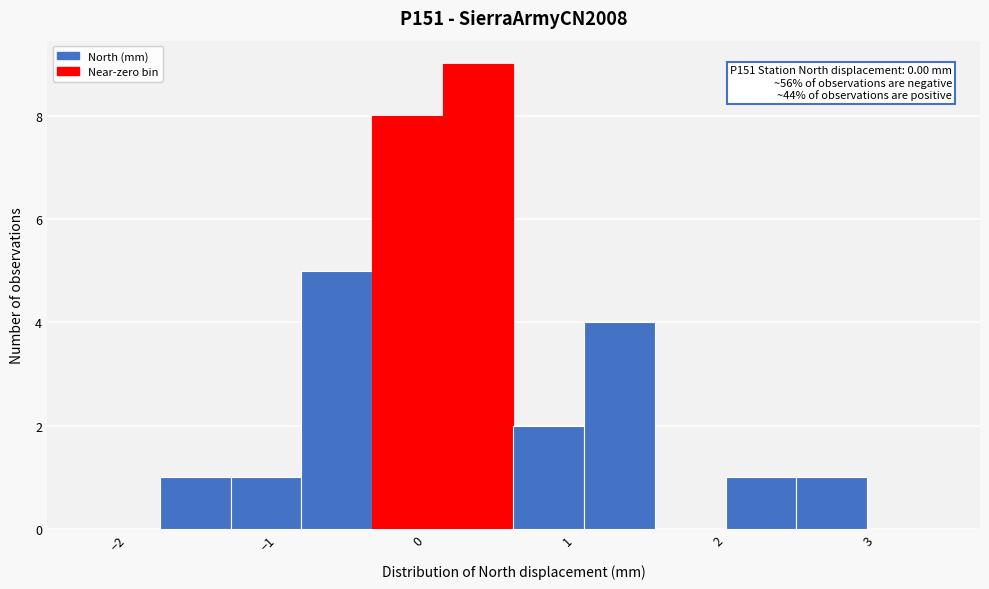

Over which range of the x-axis is the bar tallest?

0.2 to 0.6